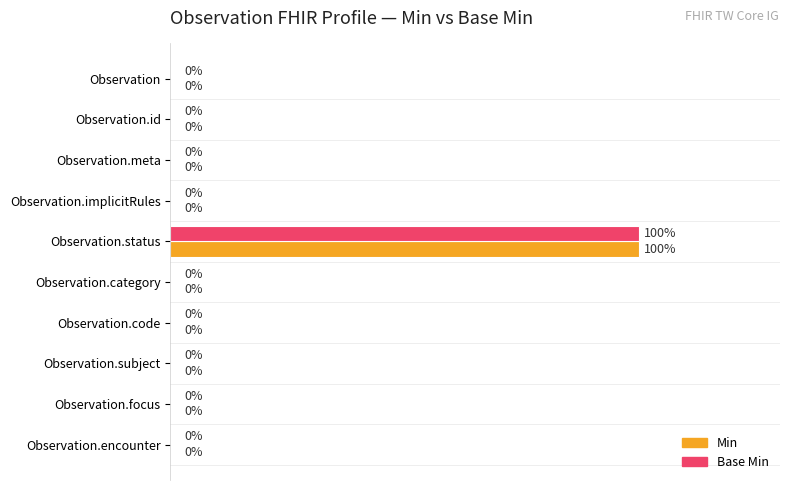

At which label does Min reach its peak?

Observation.status